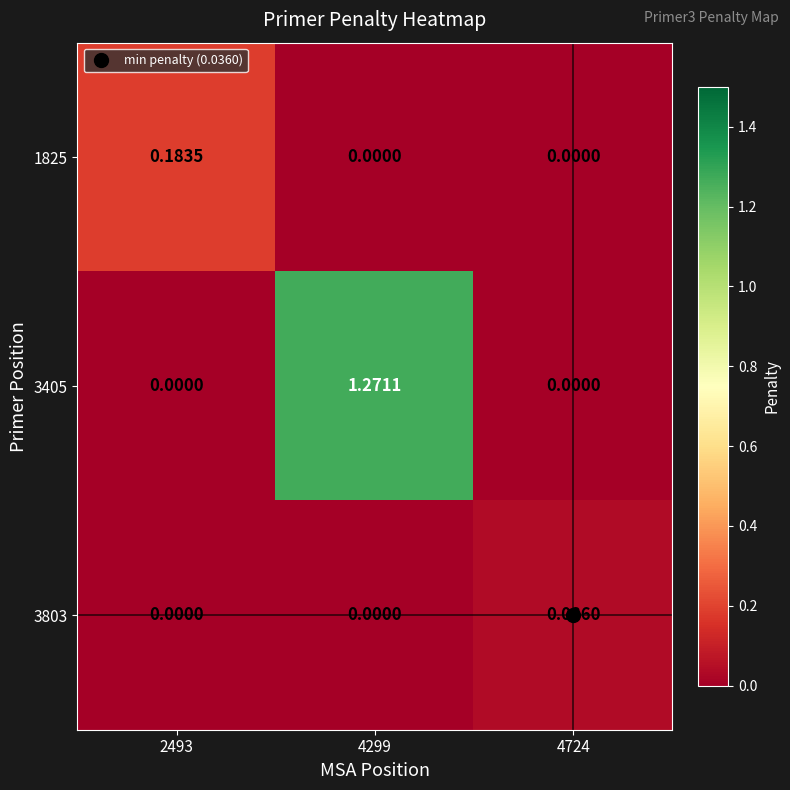

How many data points in 3803 are above 0?

1